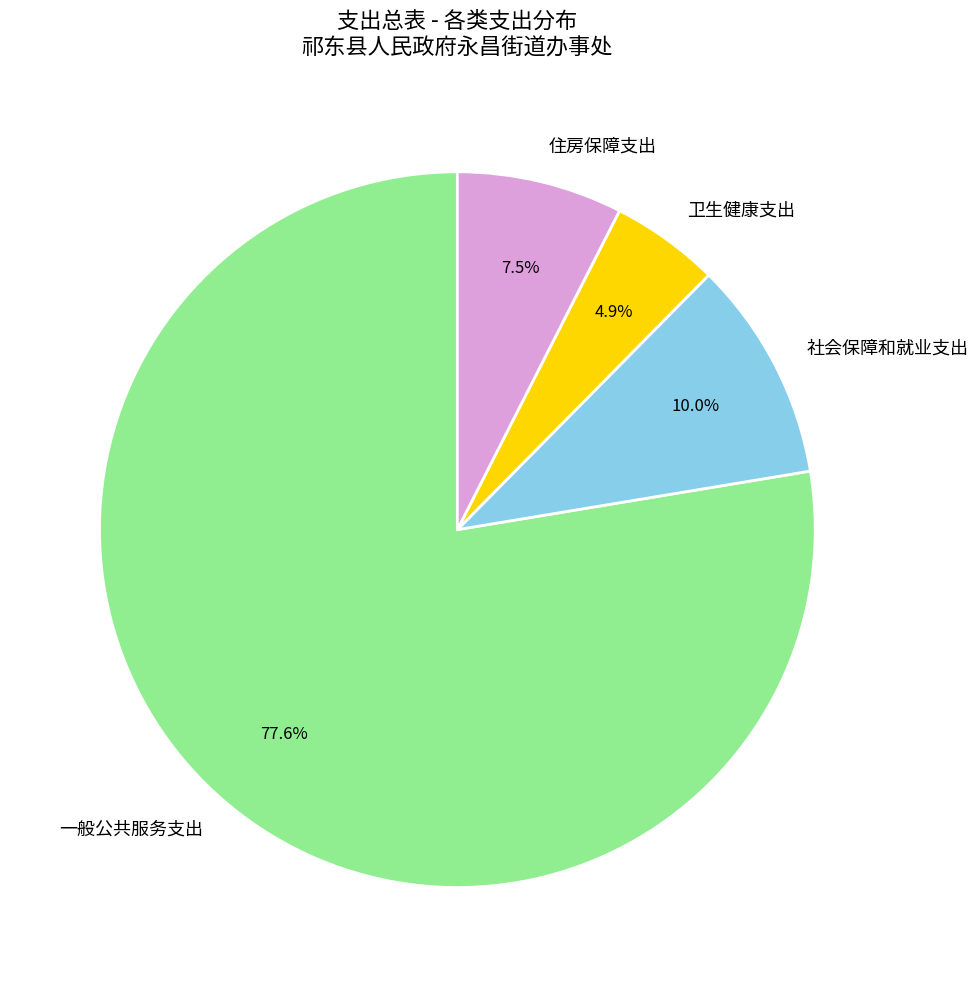

Rank the categories by value from lowest to highest.

卫生健康支出, 住房保障支出, 社会保障和就业支出, 一般公共服务支出